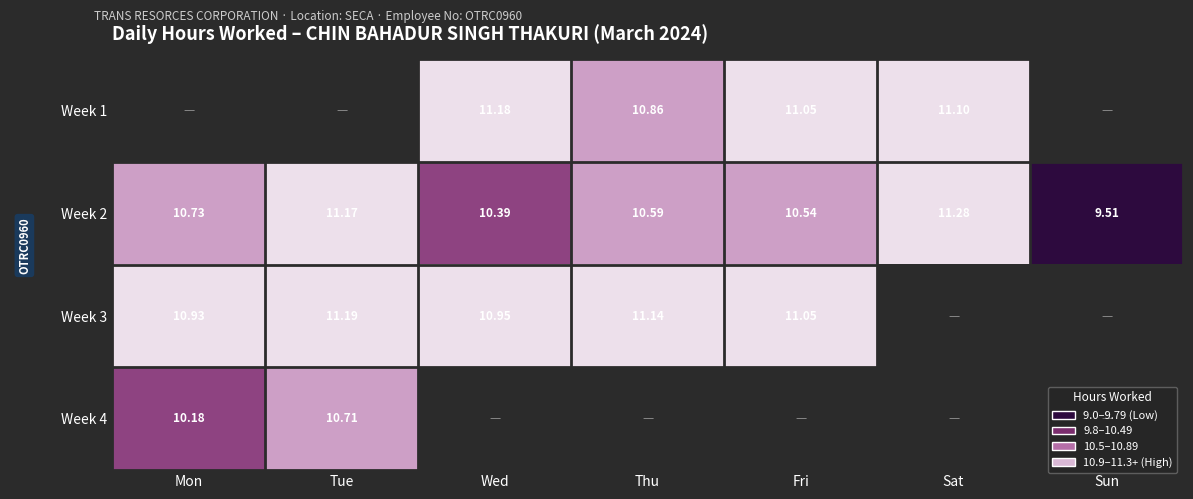

Which category has the highest value in the Week 2 series?

Sat